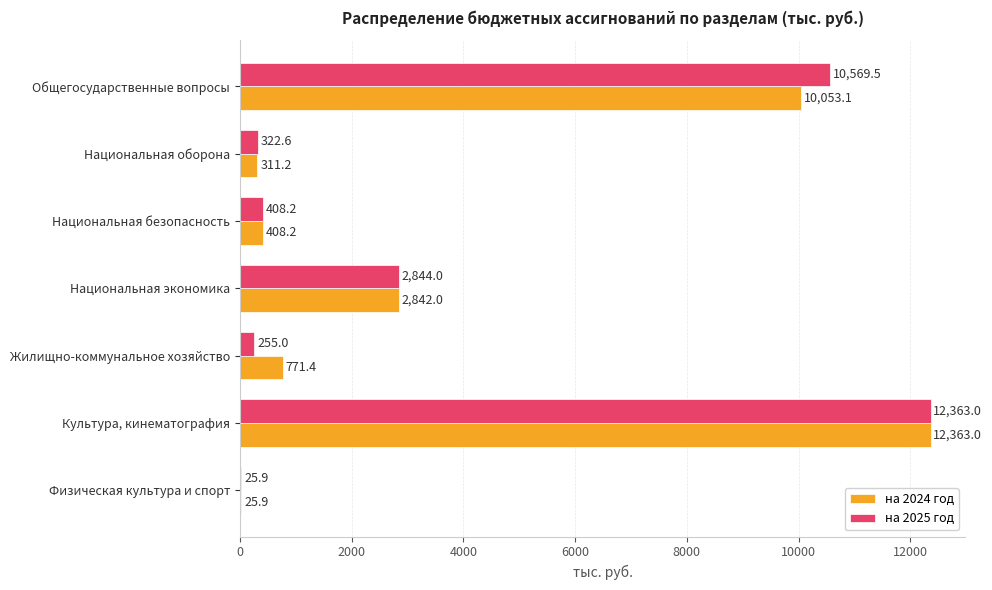

What is the total value across all series at Национальная экономика?

5686.0